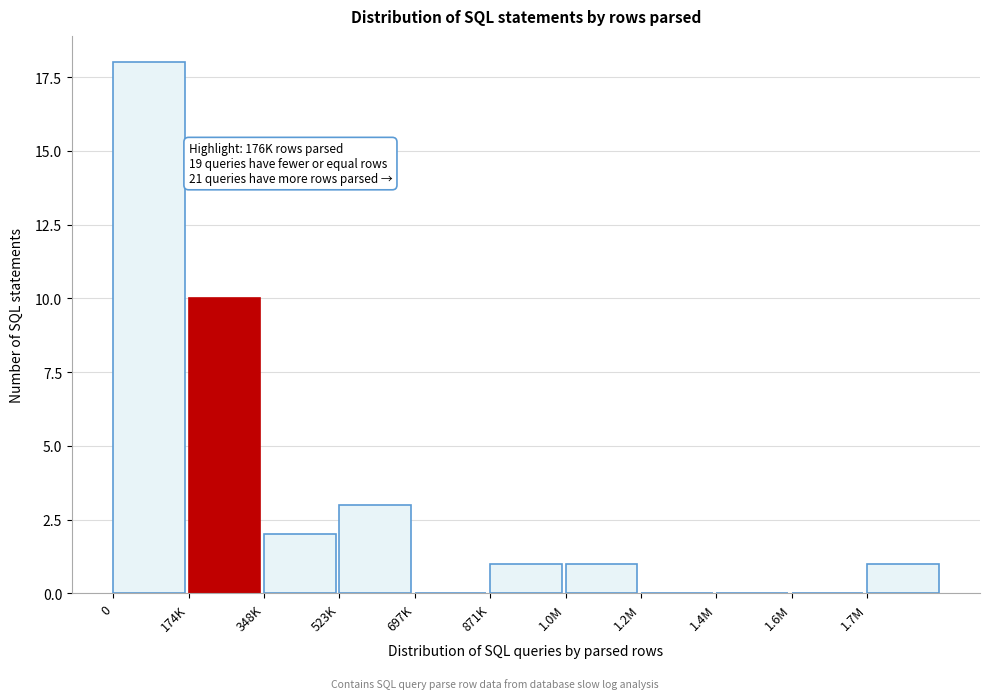

Reading left to right, transcribe all the data shown in this chart.

0=18	174K=10	348K=2	523K=3	697K=0	871K=1	1.0M=1	1.2M=0	1.4M=0	1.6M=0	1.7M=1